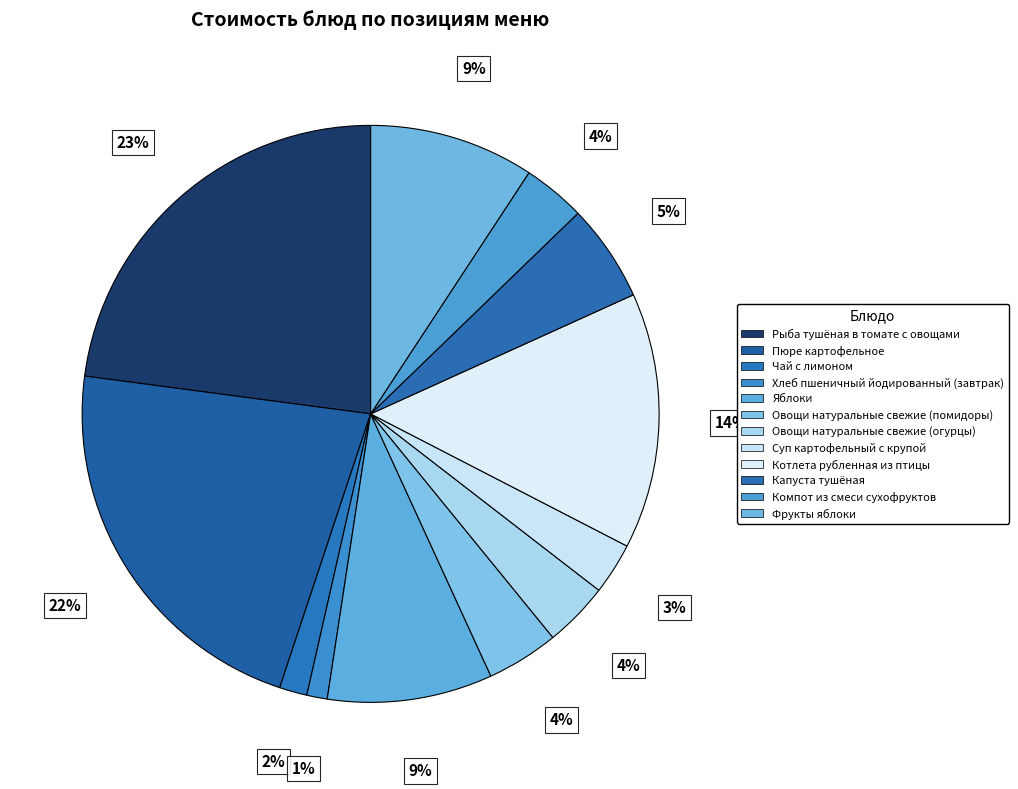

Does any single category account for the majority?

No